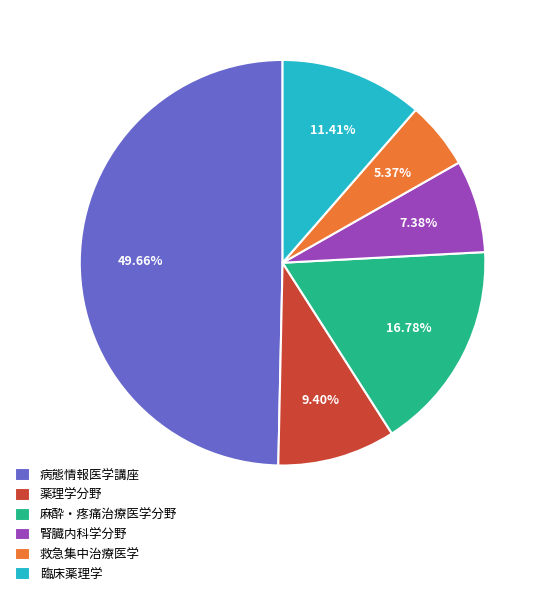

How many slices are in this pie chart?

6